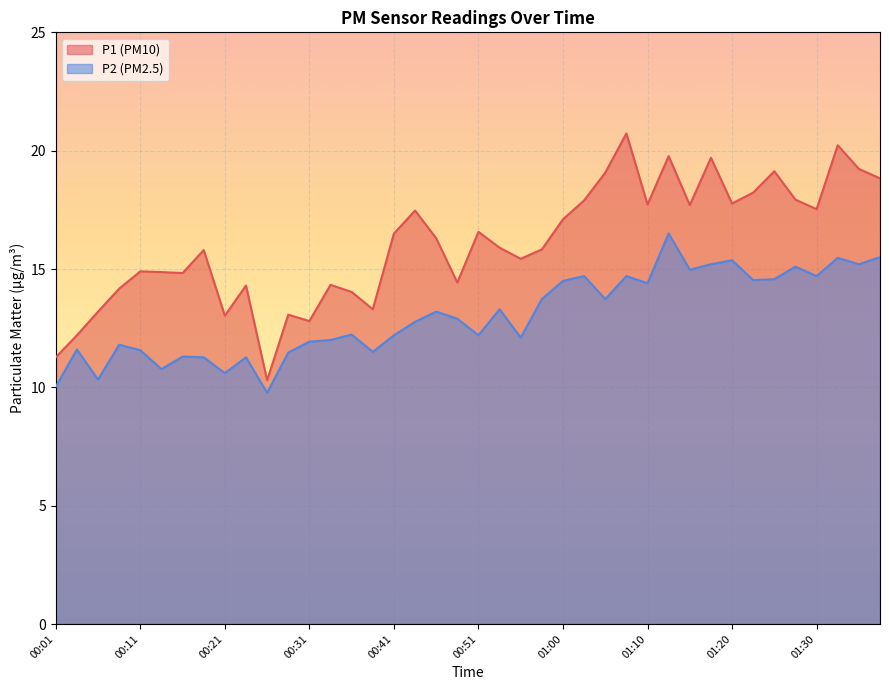

Is the value of P1 at 00:16 greater than the value of P2 at 01:28?

No